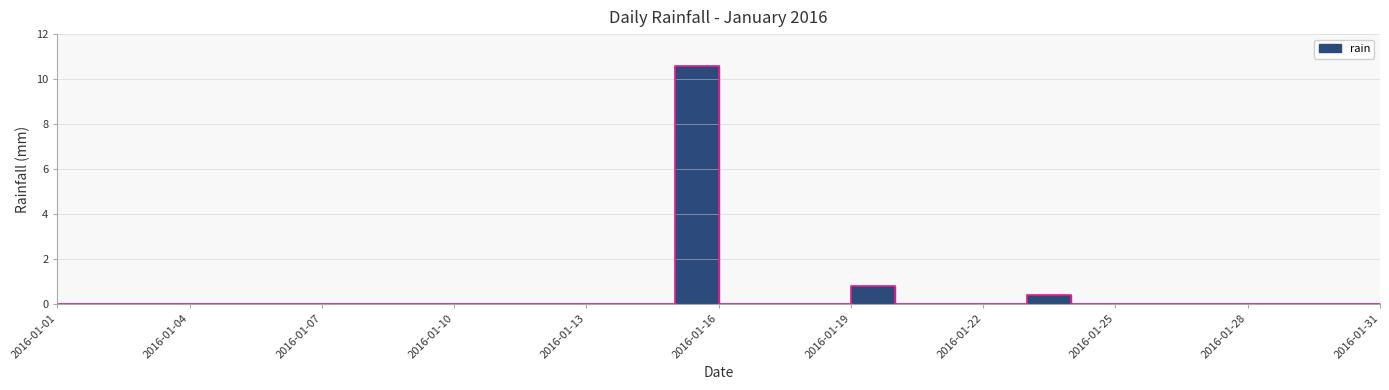

What is the average value?

0.4